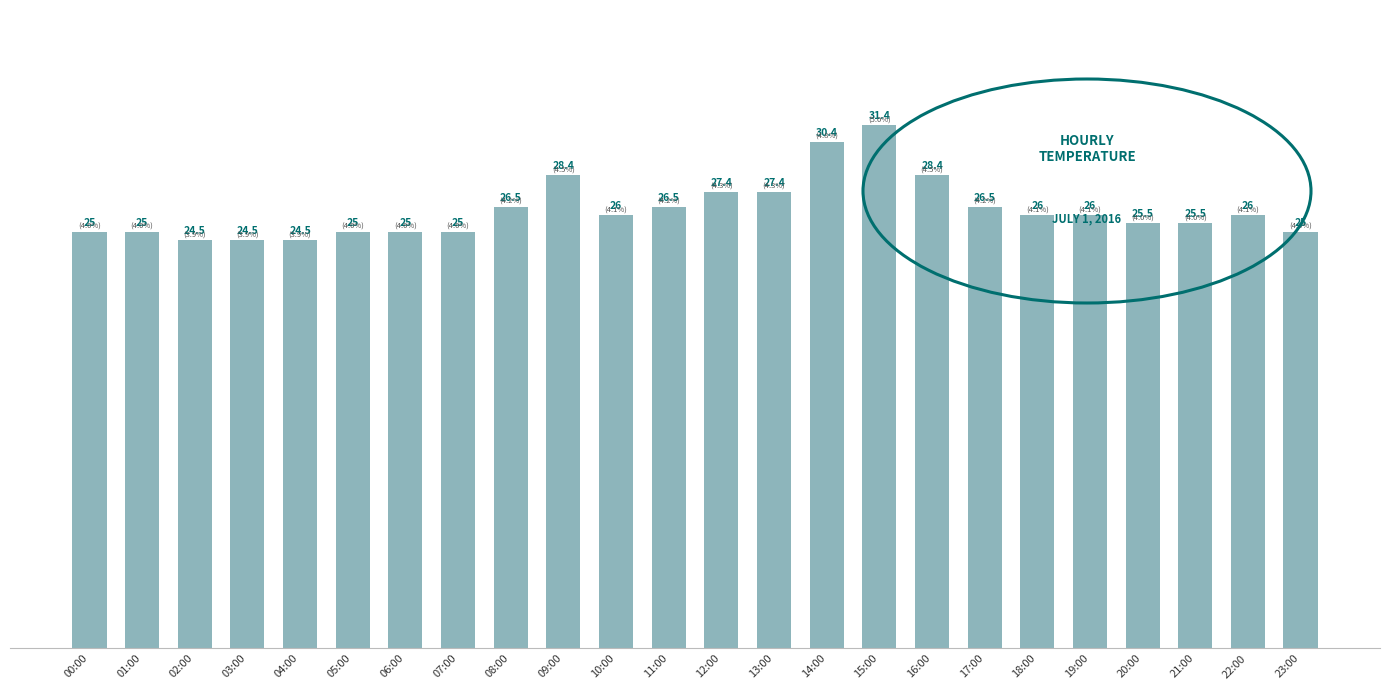

True or false: the data shows 42.1 at 18:00.

False